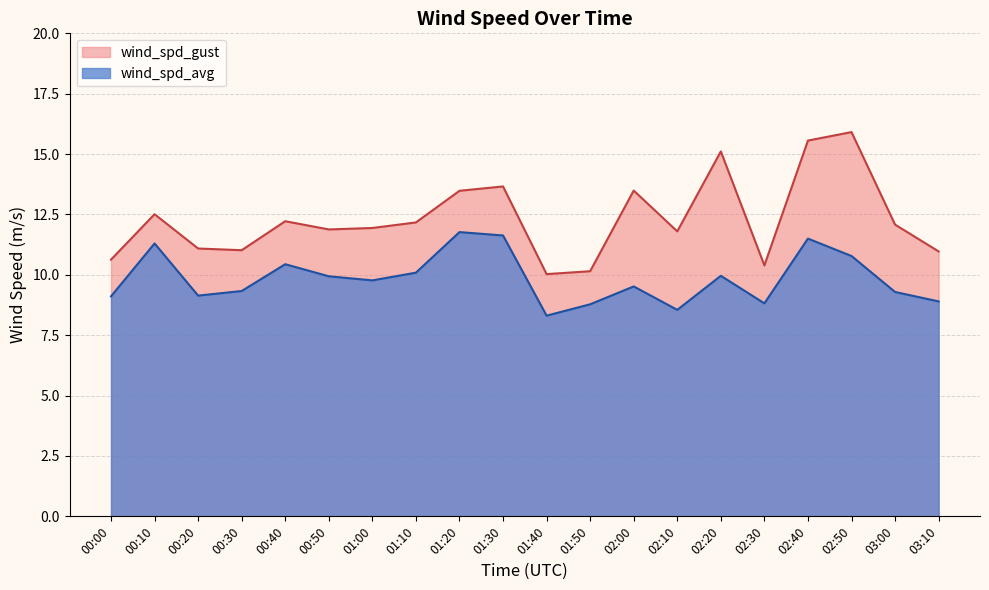

At 02:50, list the series in order from largest to smallest.

wind_spd_gust, wind_spd_avg